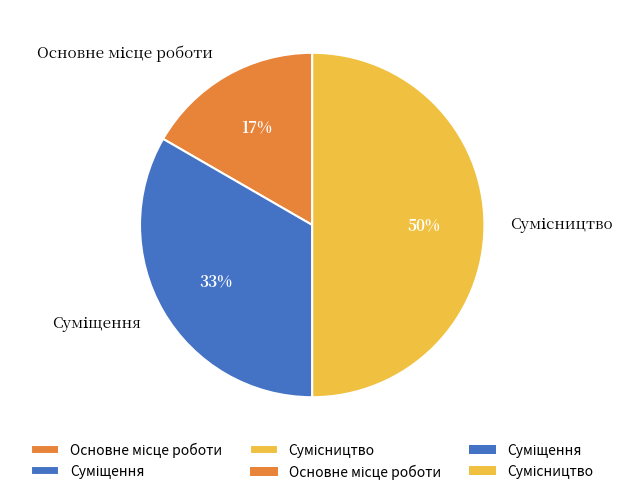

How many slices are in this pie chart?

3